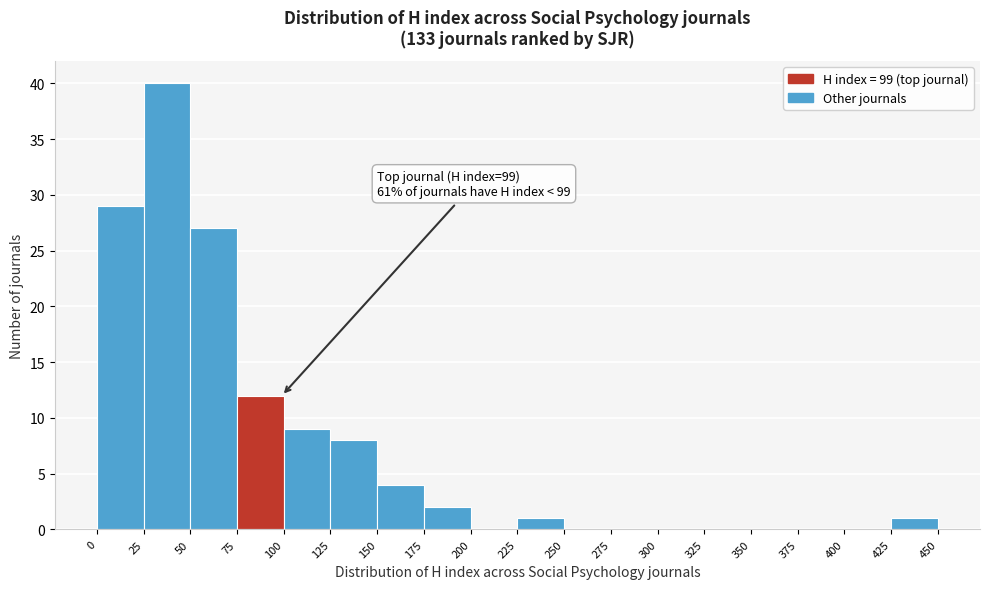

Which range on the x-axis has the tallest bar?

25 to 50